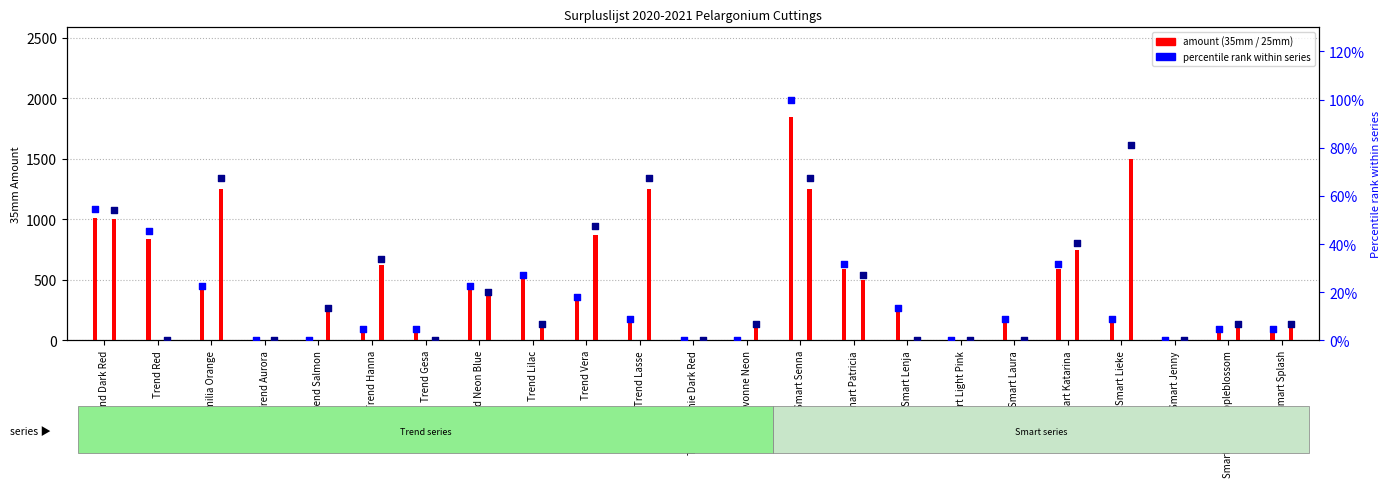

At which category is the sum across all series the highest?

Smart Senna